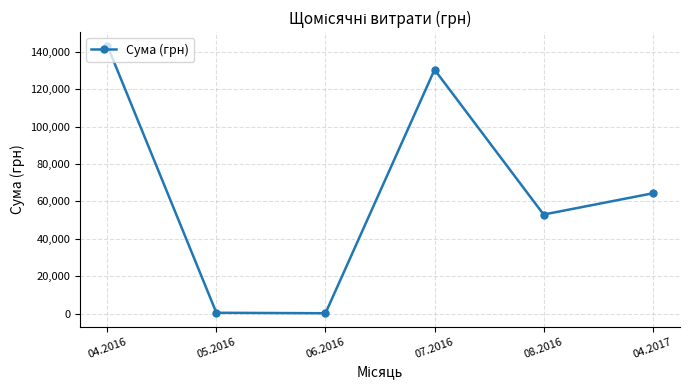

What is the value of the 4th point from the left?

130379.7